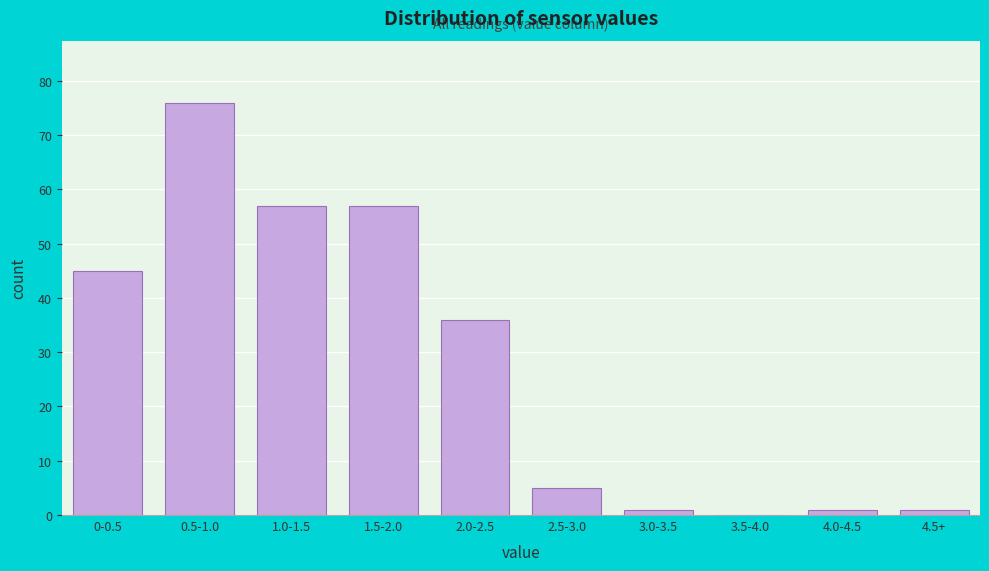

Reading left to right, list all the values displayed in this chart.

0-0.5=45	0.5-1.0=76	1.0-1.5=57	1.5-2.0=57	2.0-2.5=36	2.5-3.0=5	3.0-3.5=1	3.5-4.0=0	4.0-4.5=1	4.5+=1